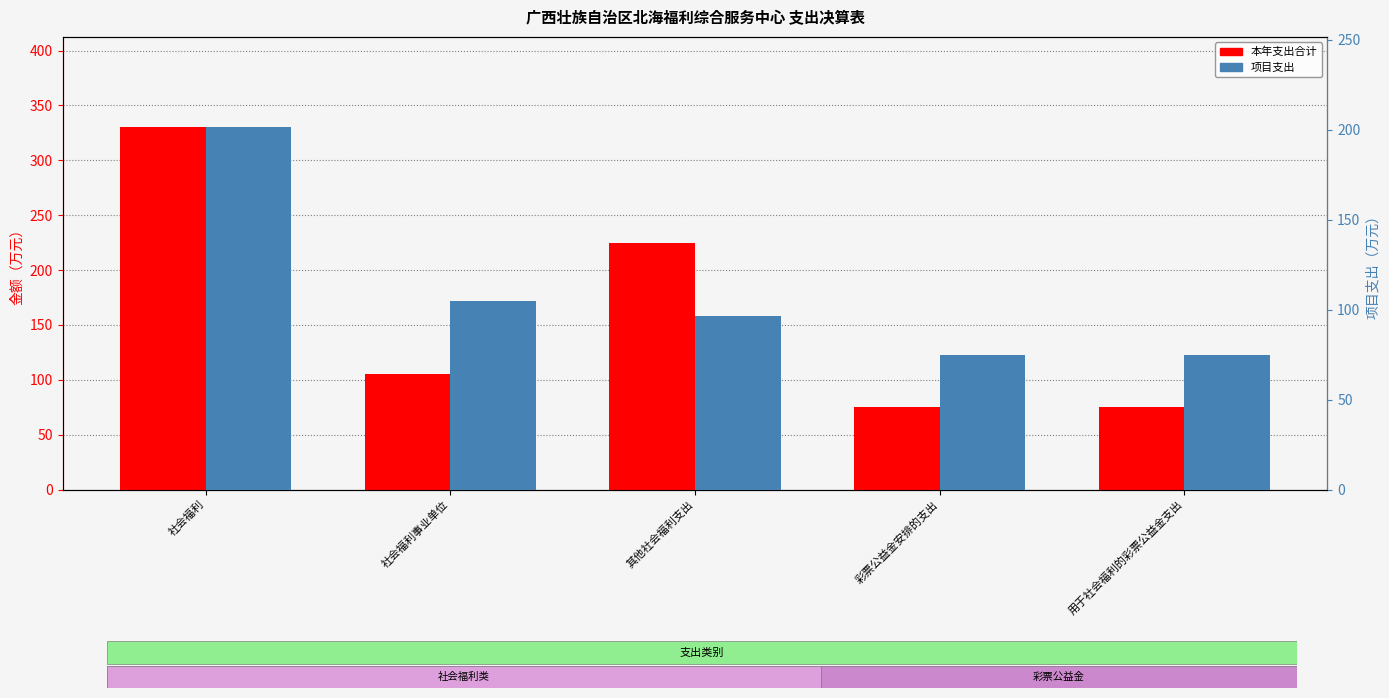

List the series in order of their peak value, highest first.

本年支出合计, 项目支出